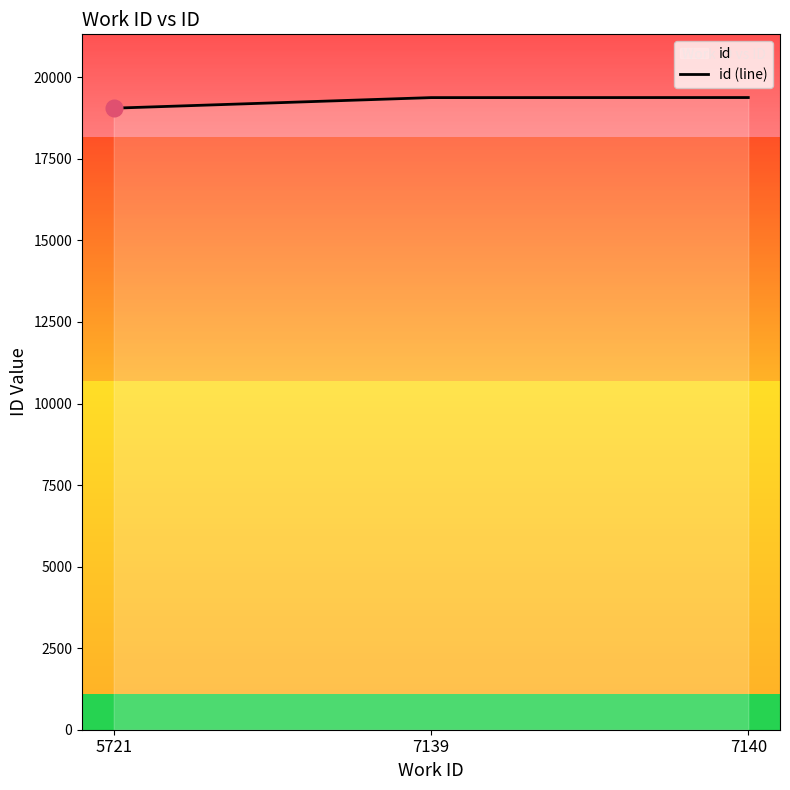

Approximately how many times larger is the value at 7139 compared to 5721?

1.0